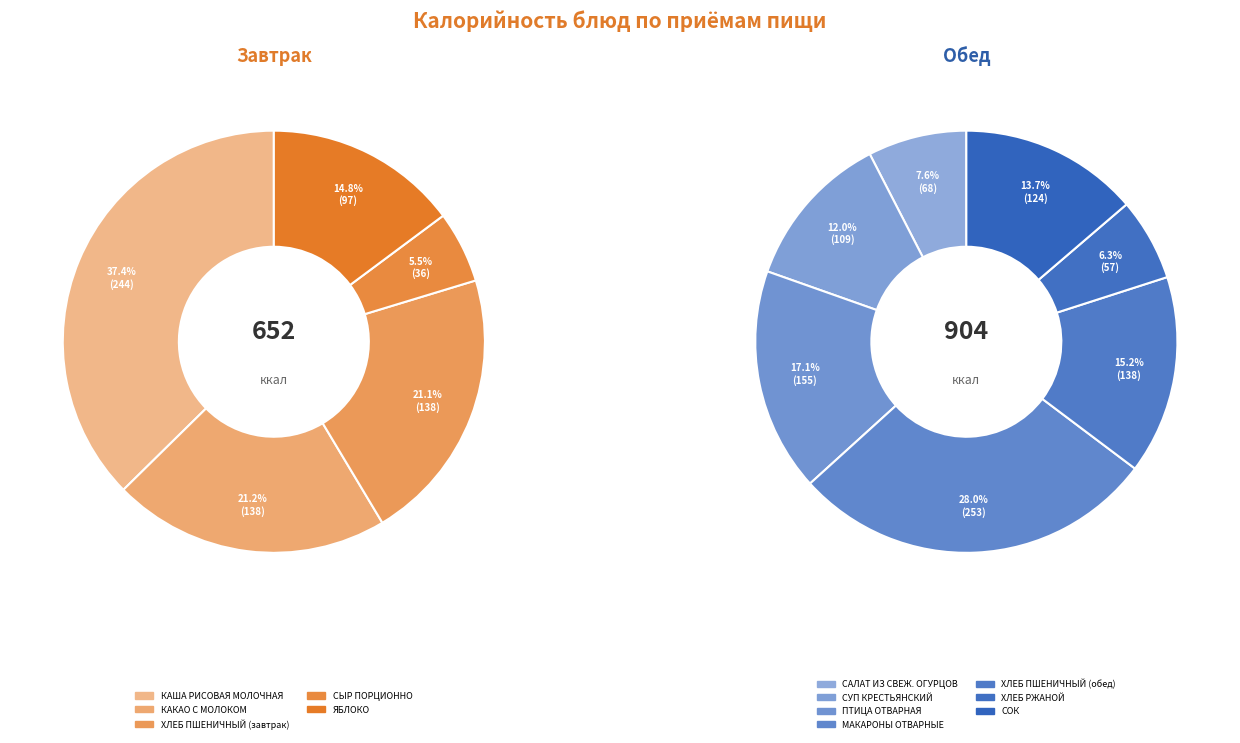

Do ХЛЕБ ПШЕНИЧНЫЙ (завтрак) and МАКАРОНЫ ОТВАРНЫЕ together represent more than half of the pie?

No